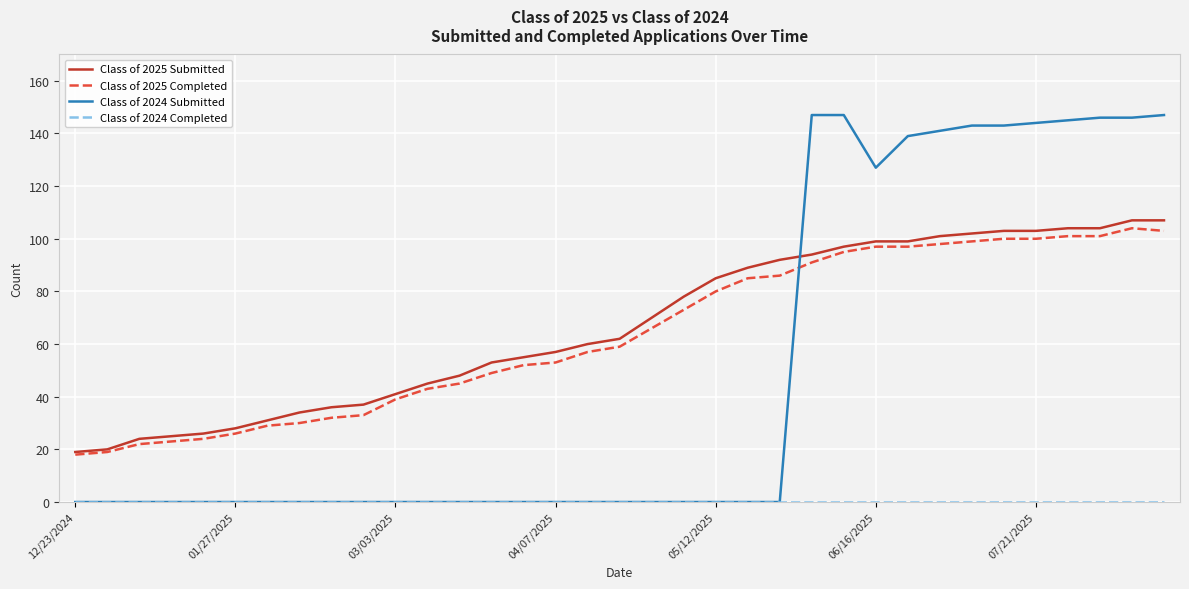

Which series has the largest range (max minus min)?

Class of 2024 Submitted